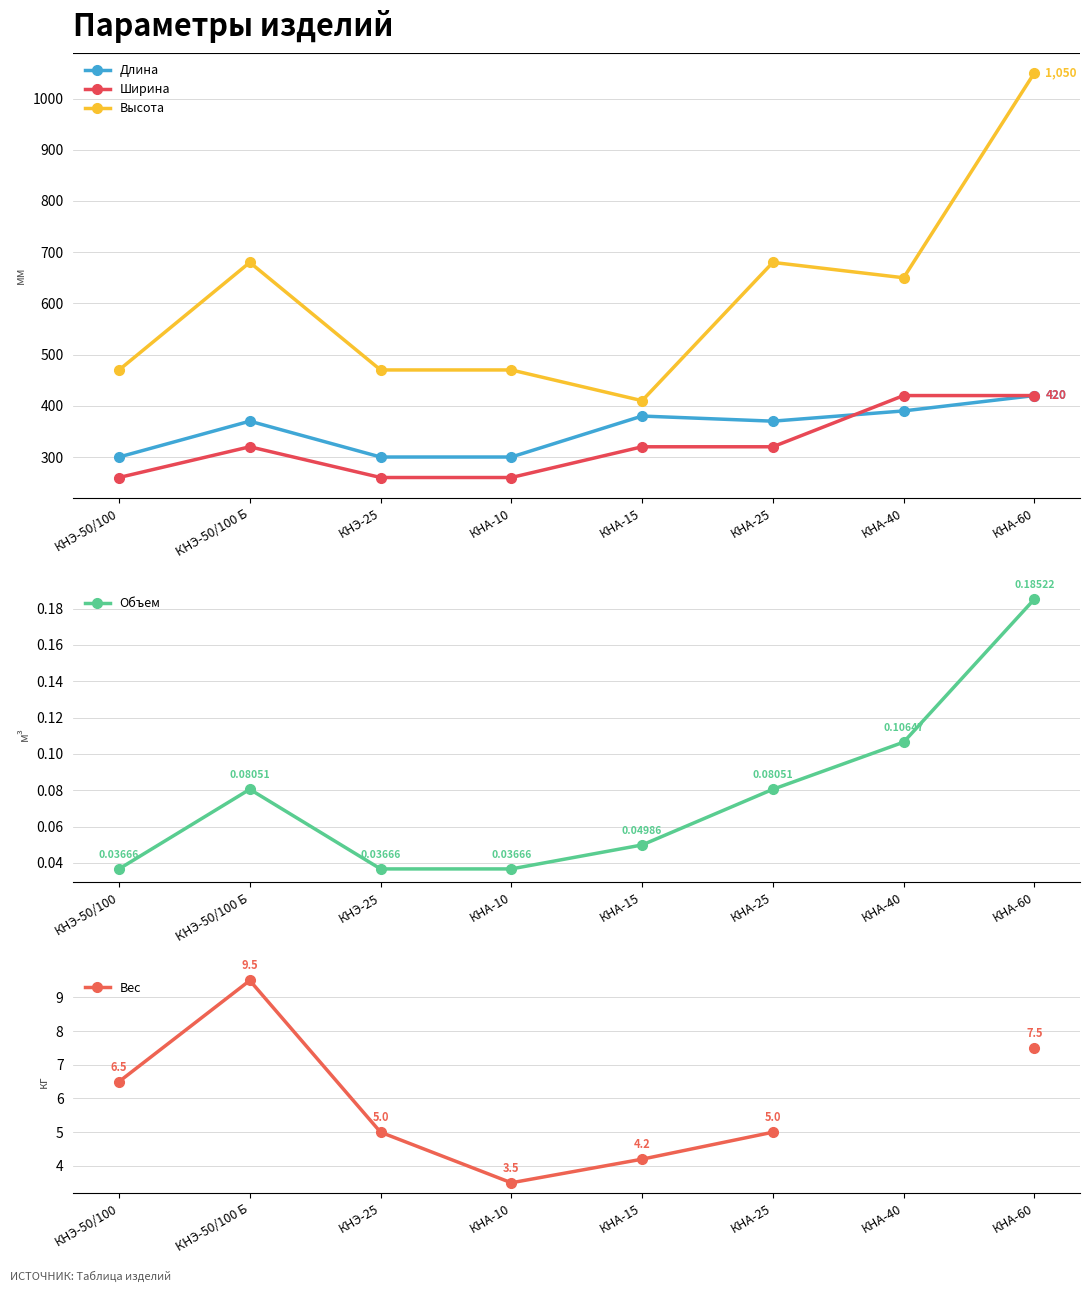

What is the label of the 2nd point from the right?

КНА-40